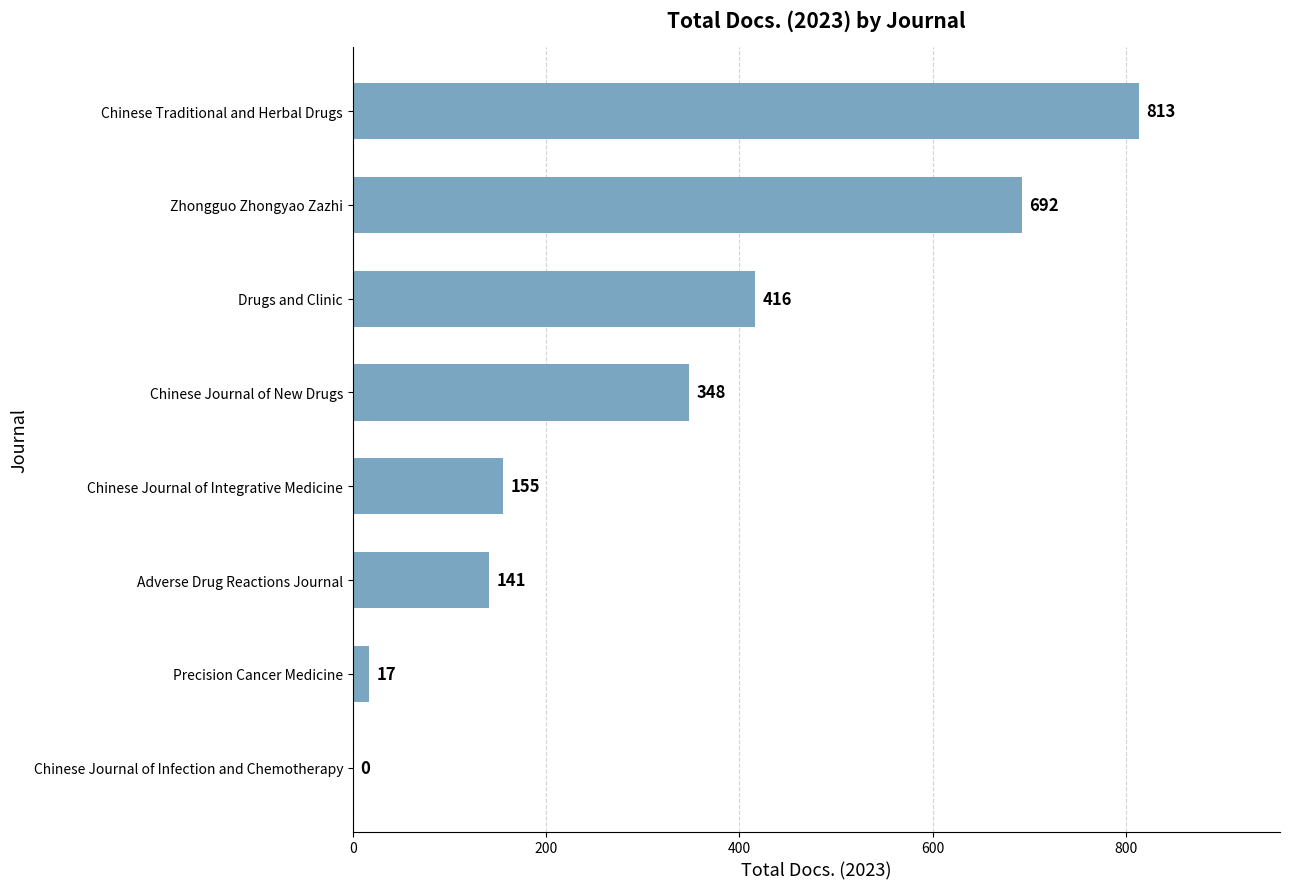

Reading bottom to top, transcribe all the data shown in this chart.

Chinese Journal of Infection and Chemotherapy=0	Precision Cancer Medicine=17	Adverse Drug Reactions Journal=141	Chinese Journal of Integrative Medicine=155	Chinese Journal of New Drugs=348	Drugs and Clinic=416	Zhongguo Zhongyao Zazhi=692	Chinese Traditional and Herbal Drugs=813